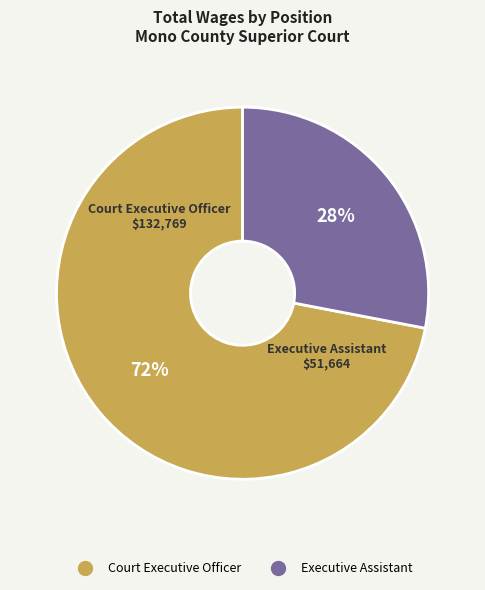

What is the ratio of the value at Court Executive Officer to the value at Executive Assistant?

2.6